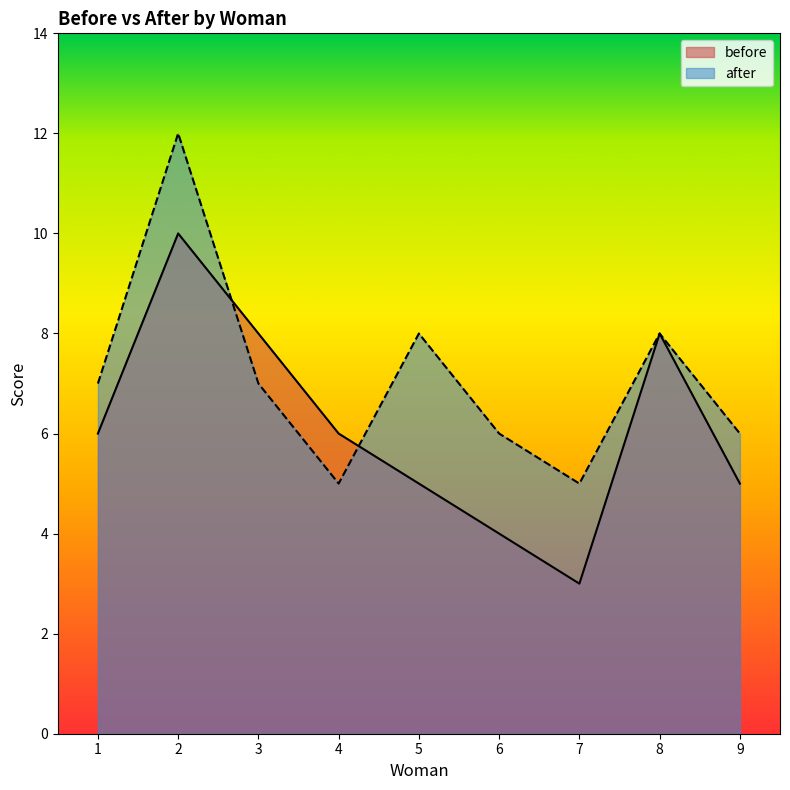

What is the difference between the before values at 8 and 4?

2